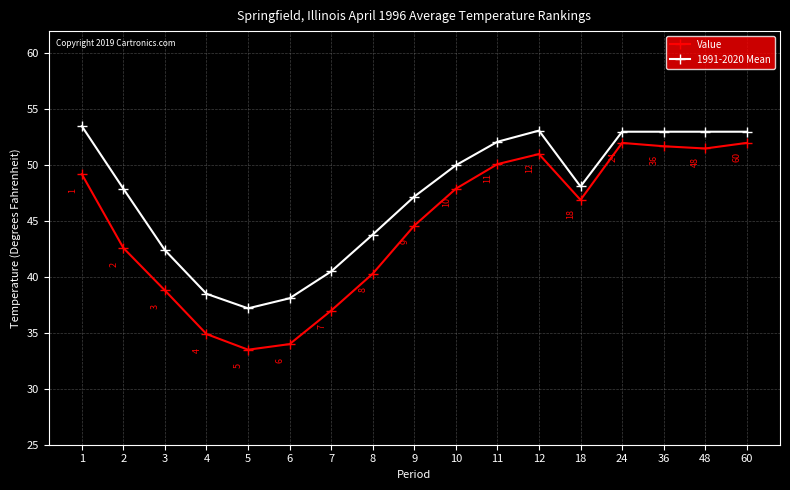

At 2, list the series in order from largest to smallest.

1991-2020 Mean, Value